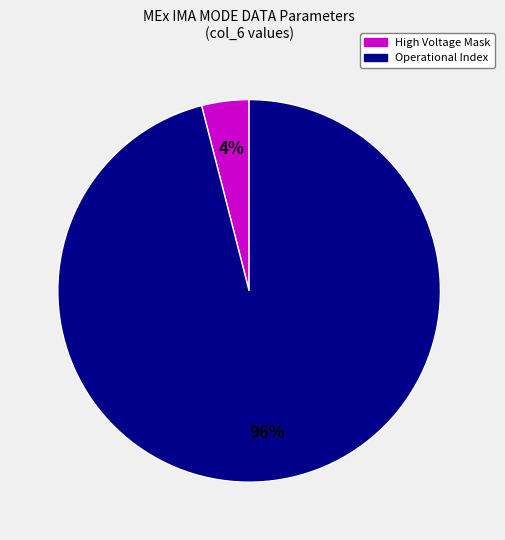

Does Operational Index account for over 50% of the chart?

Yes